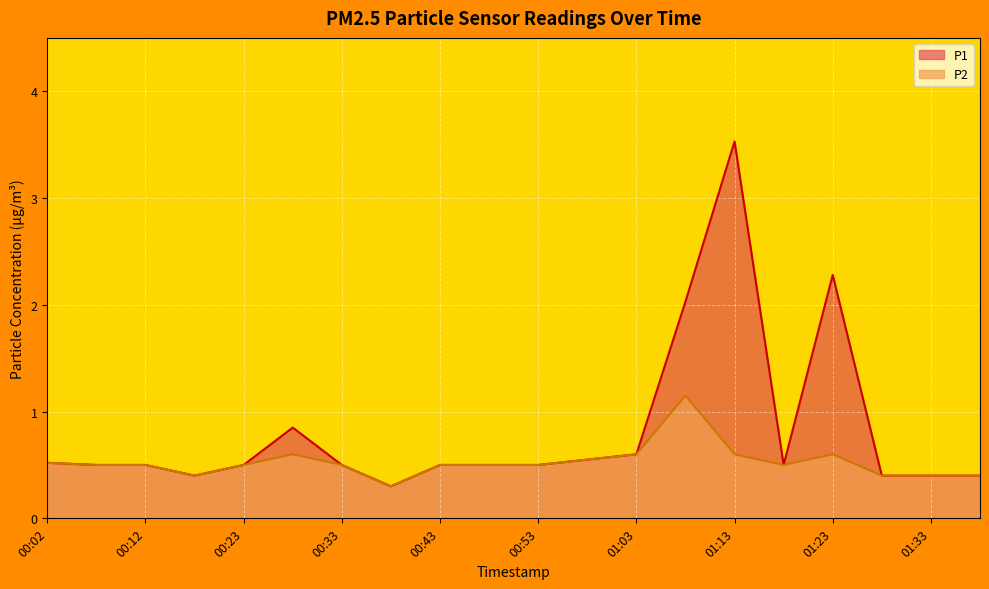

Is it true that P1 equals 0.2 at 01:18?

False